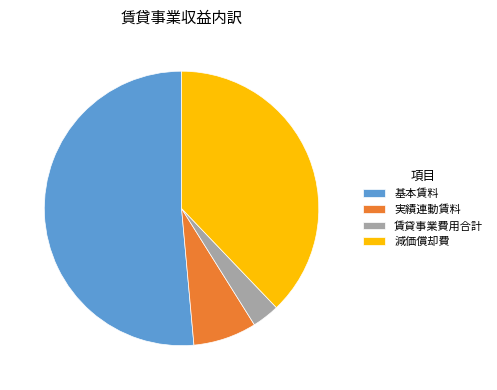

Between 基本賃料 and 減価償却費, which is larger?

基本賃料